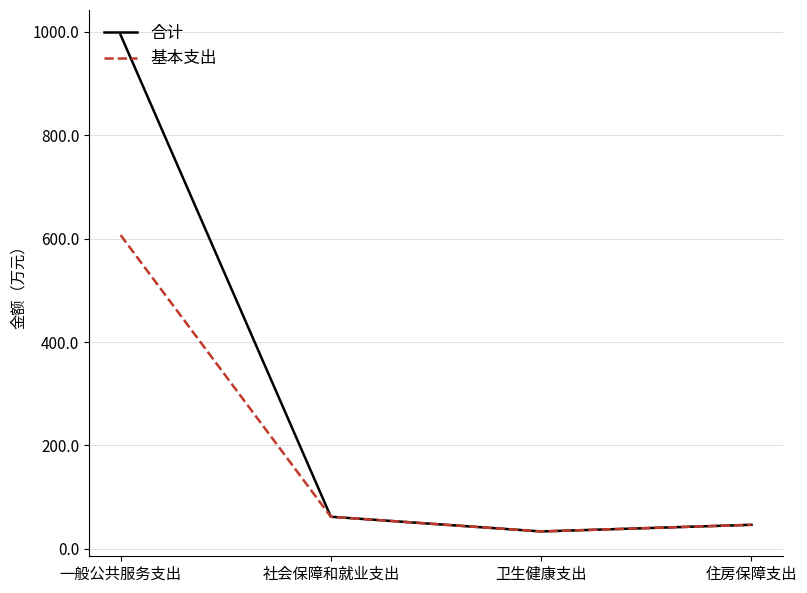

What is the maximum value shown in the chart?

993.9